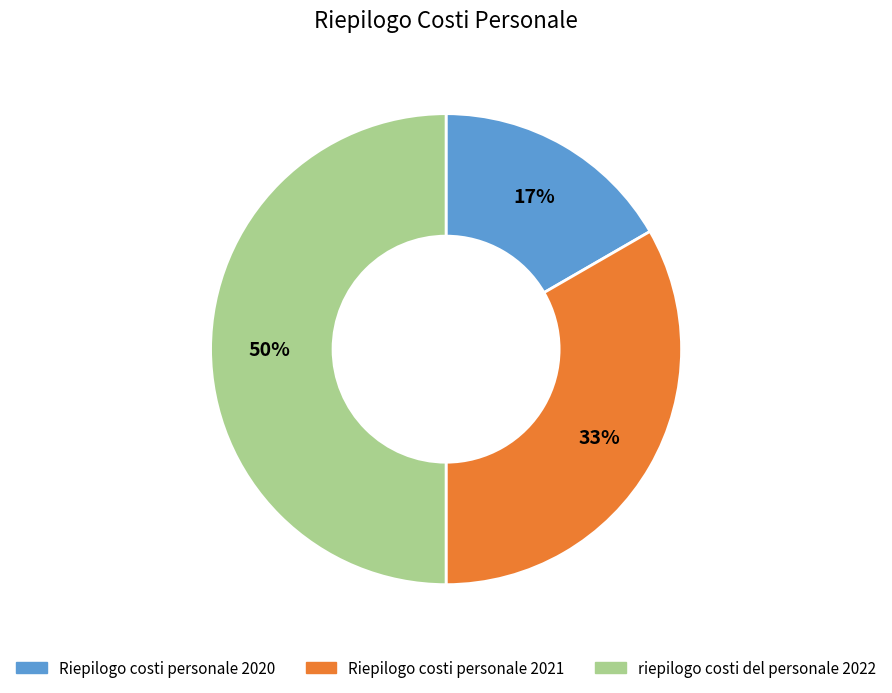

True or false: riepilogo costi del personale 2022 accounts for 50% of the total.

True